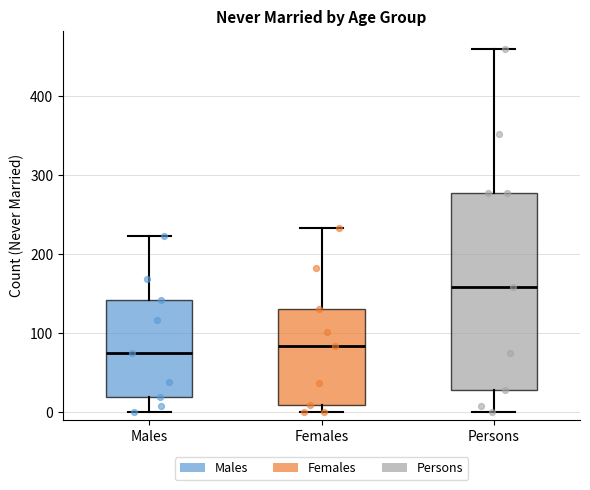

Where does the lower whisker of the box for Males end on the y-axis? The values are not printed on the chart, so give them approximately, as read against the axis.

0